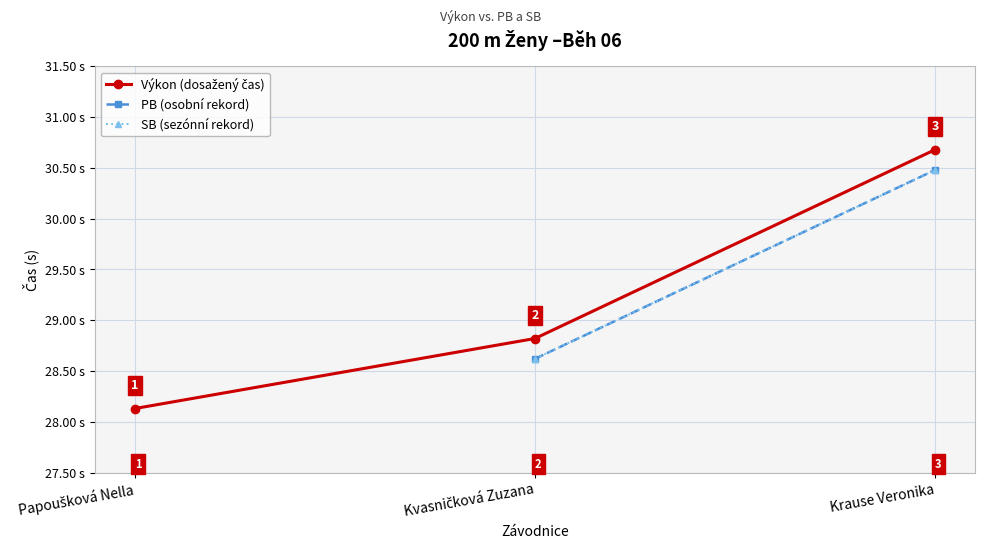

True or false: SB (sezónní rekord) has a value of 30.5 at Krause Veronika.

True